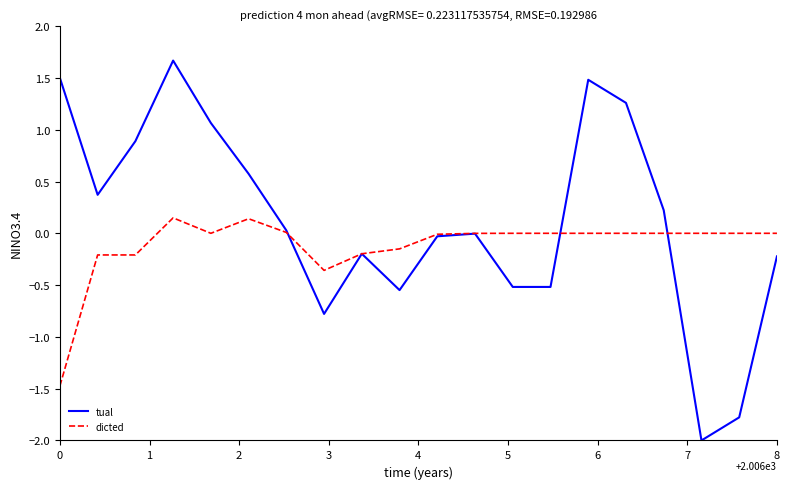

How many lines are shown in the chart?

2